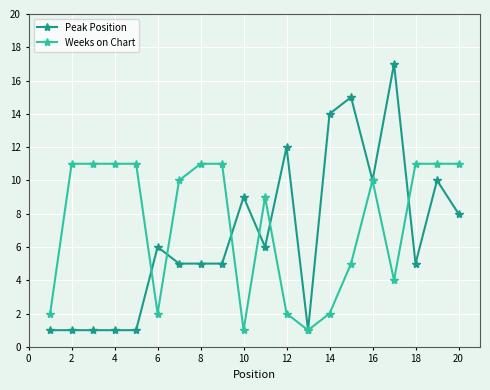

List the series in order of their peak value, lowest first.

Weeks on Chart, Peak Position